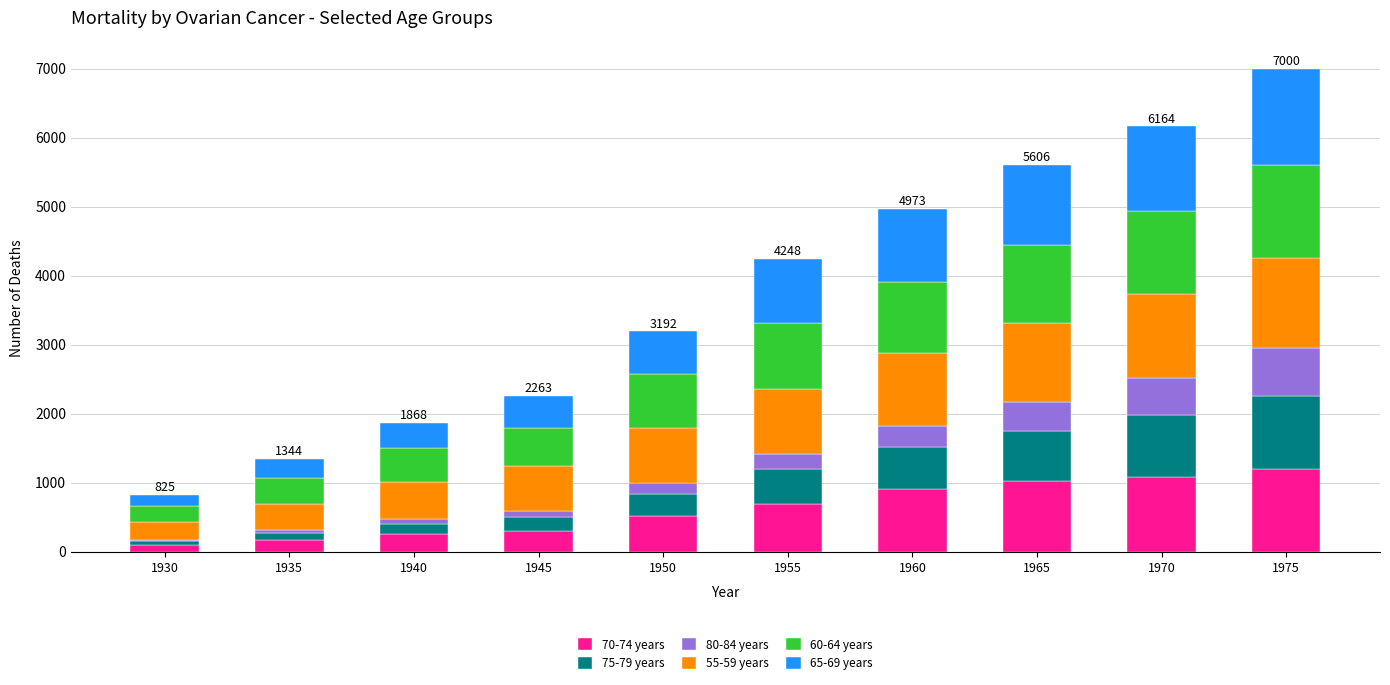

What is the total value across all series at 1975?

7000